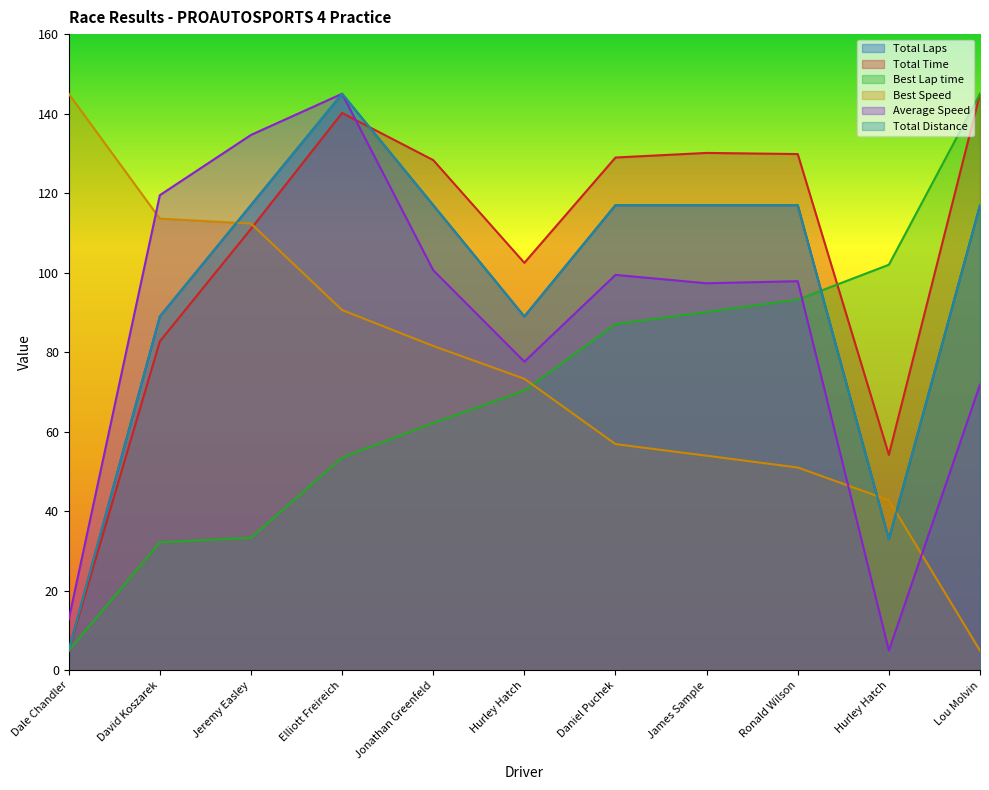

At which category does Total Laps reach its first local peak?

Elliott Freireich